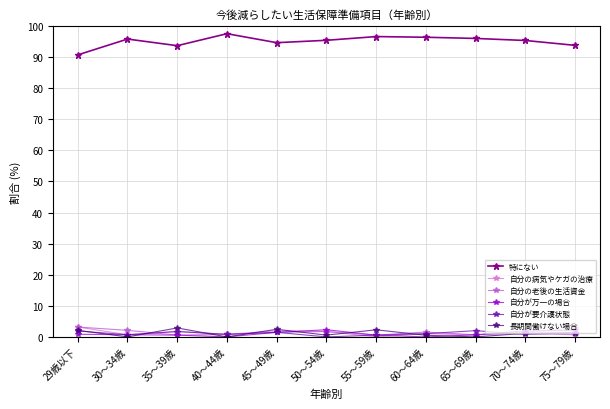

True or false: 長期間働けない場合 has more than 0 interior local peaks.

True